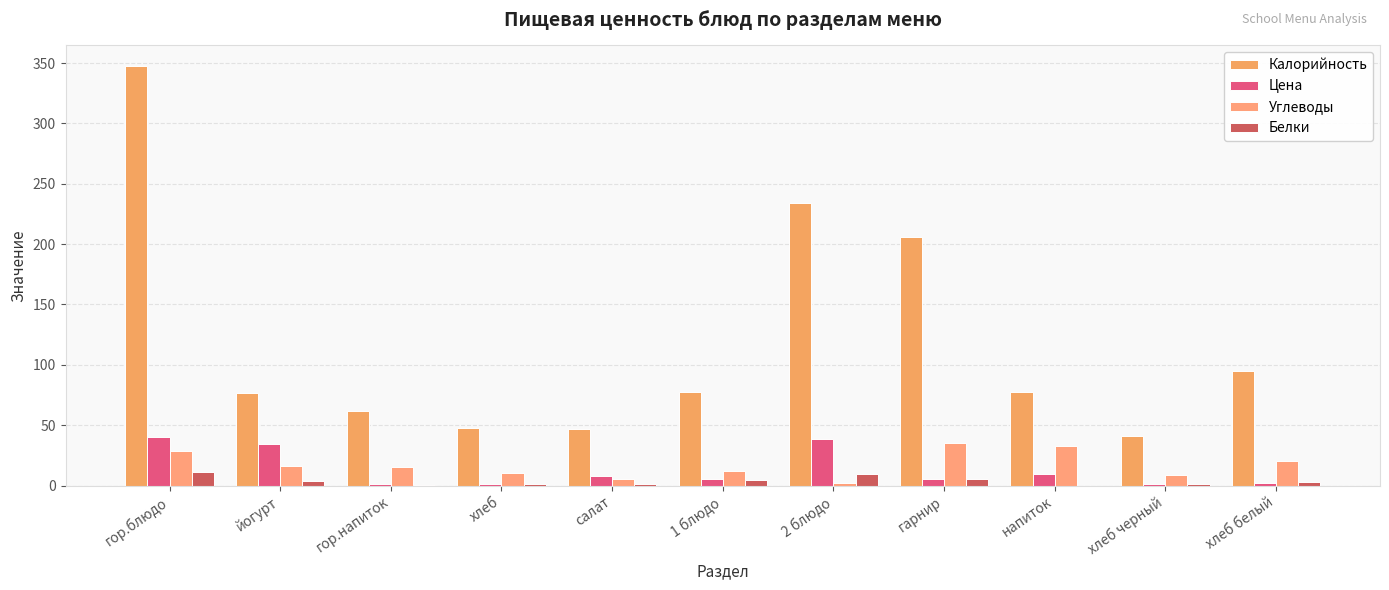

How many series are shown in this chart?

4